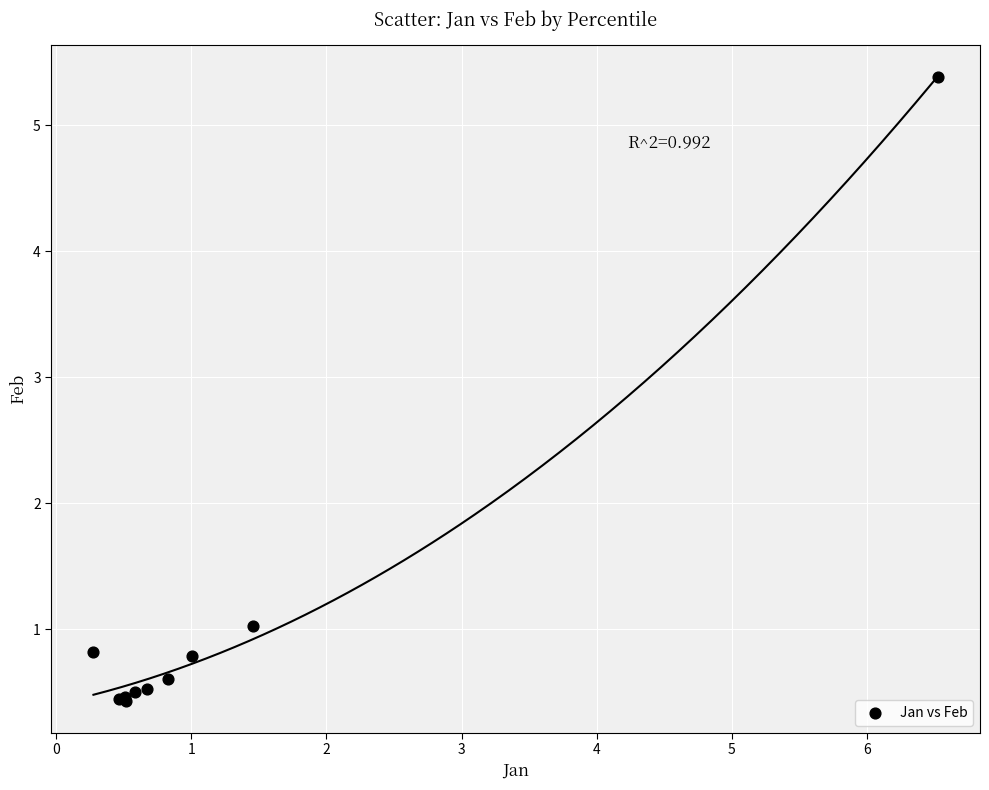

What Y value in the scatter plot is closest to 2?

1.0